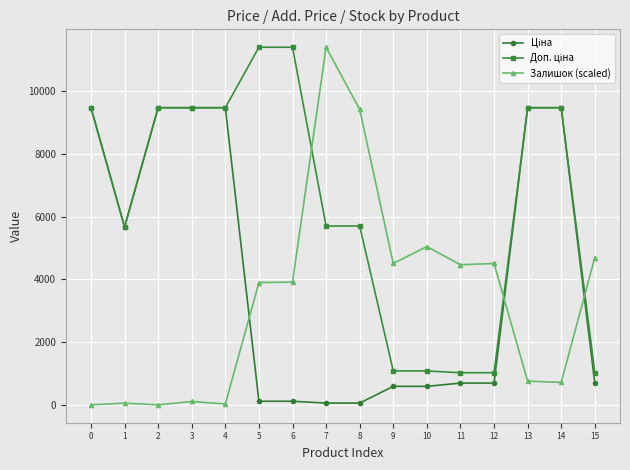

The value of Залишок (scaled) at 11 is 4469.5. True or false?

True